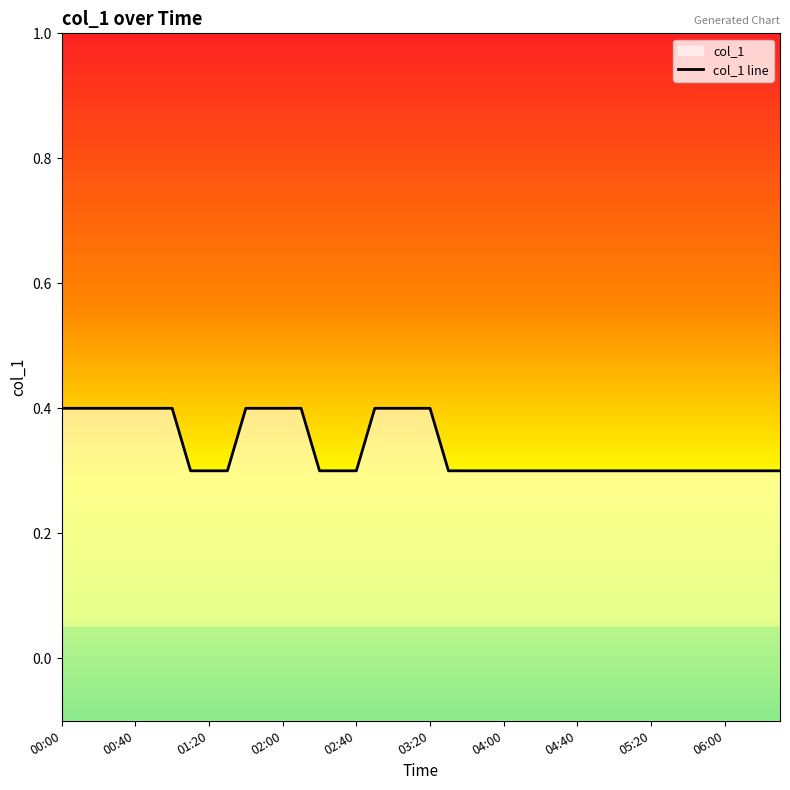

Which category has the lowest value across all series?

04:40